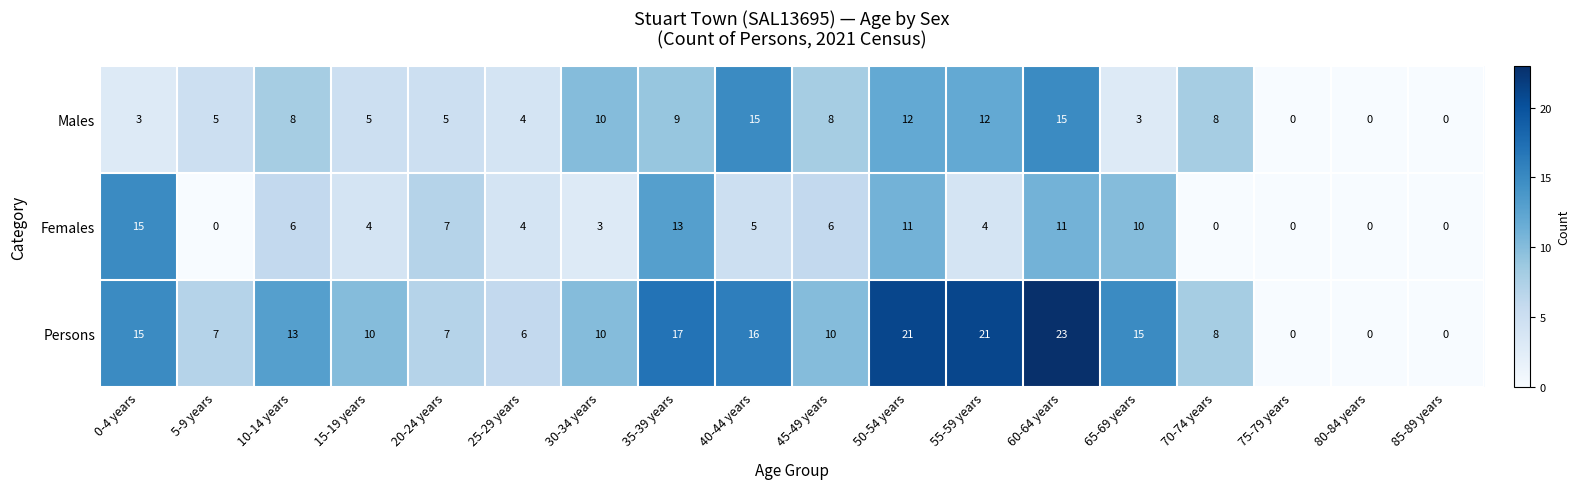

What is the average value of the Males series?

7